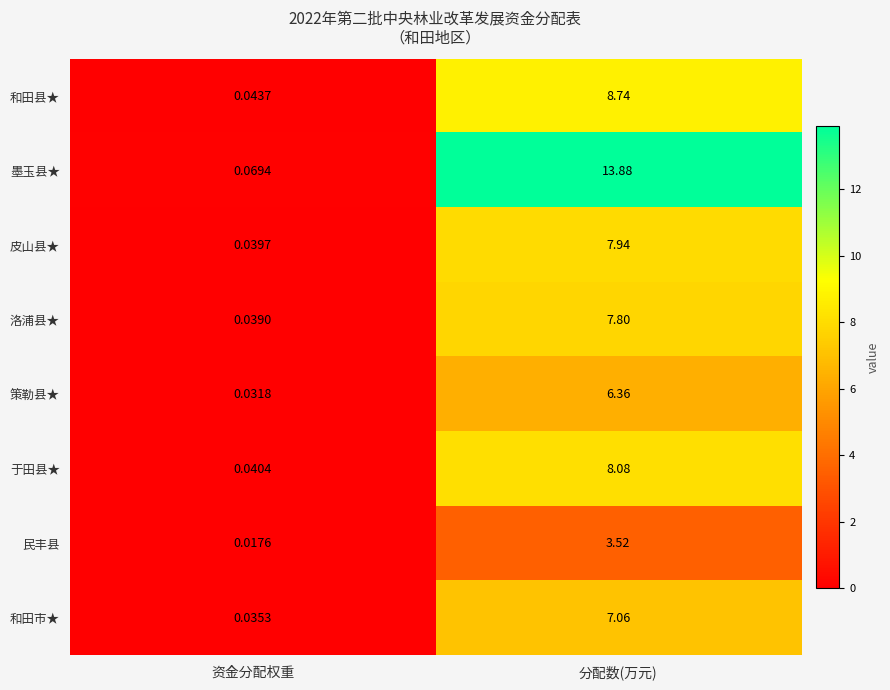

Where is 民丰县 nearest to the value 1?

资金分配权重